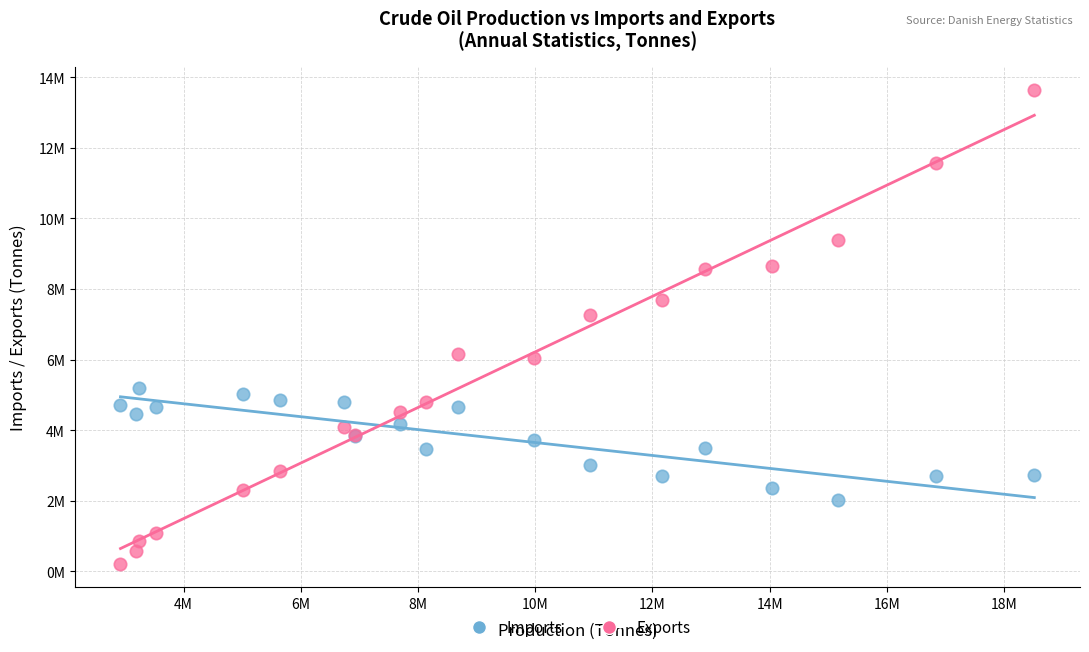

Which series contains the highest Y value?

Exports